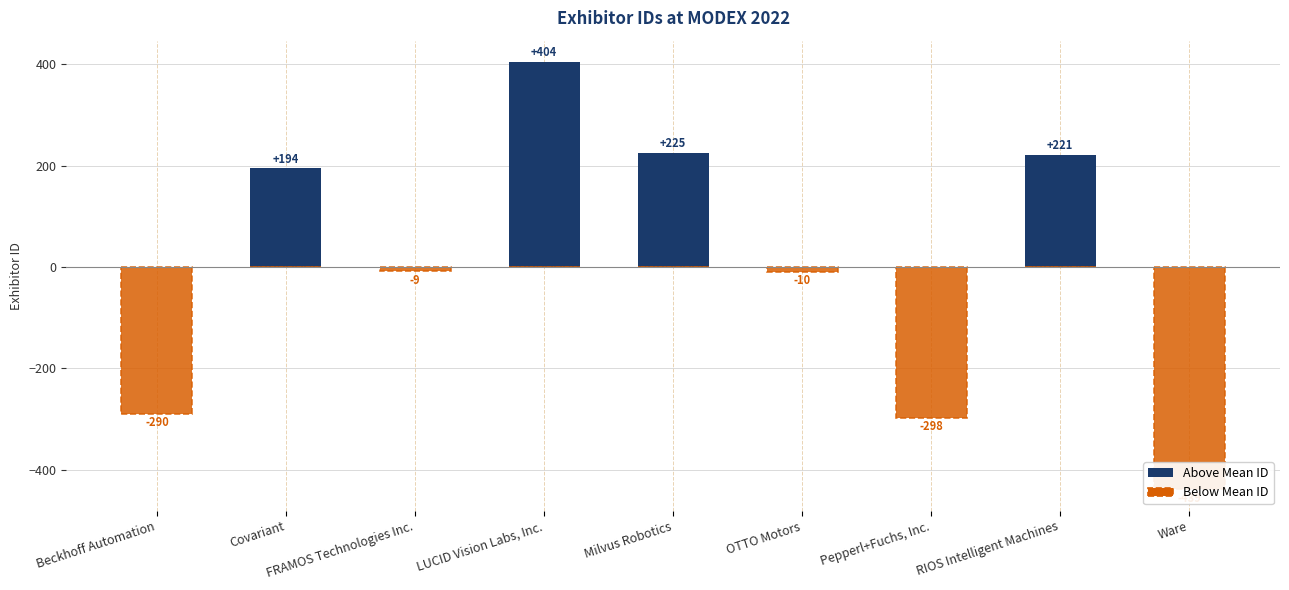

What is the spread (max minus min) of values at RIOS Intelligent Machines?

221.2